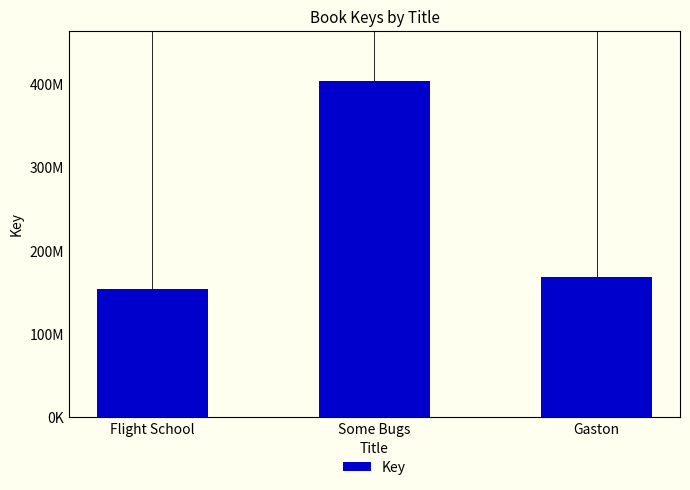

What is the value of the 2nd bar from the left?

403412661